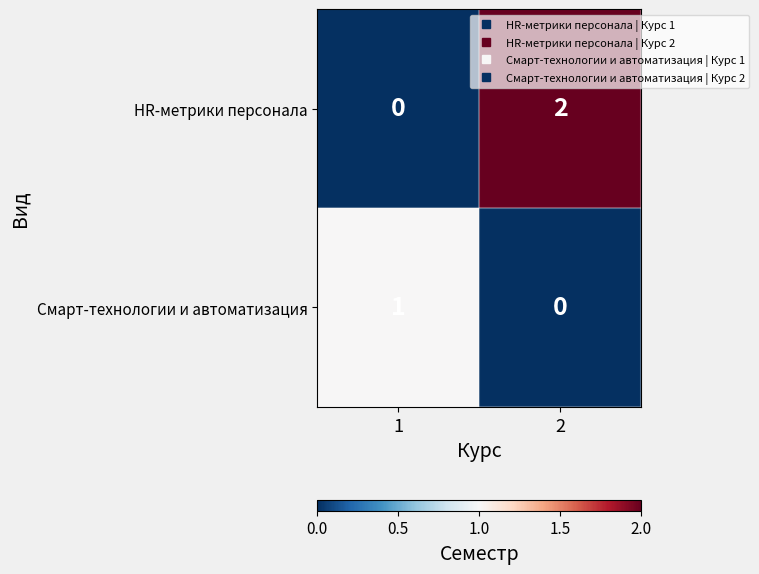

What is the greatest value displayed?

2